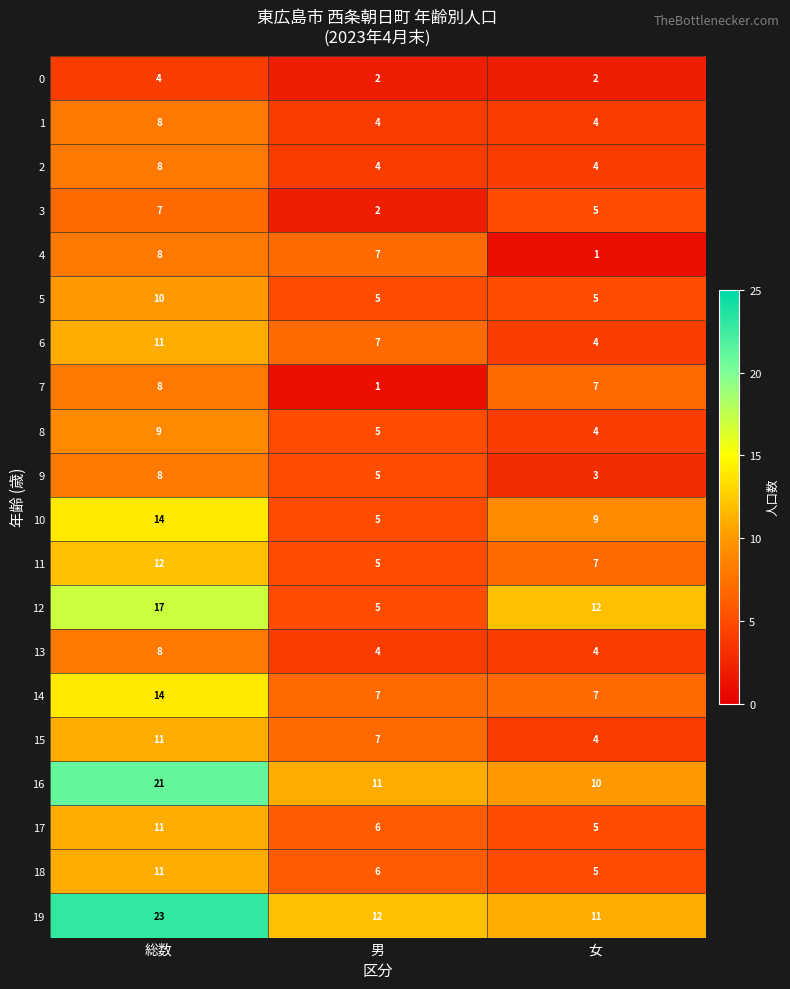

What is the difference between the maximum and minimum values in the 3 series?

5